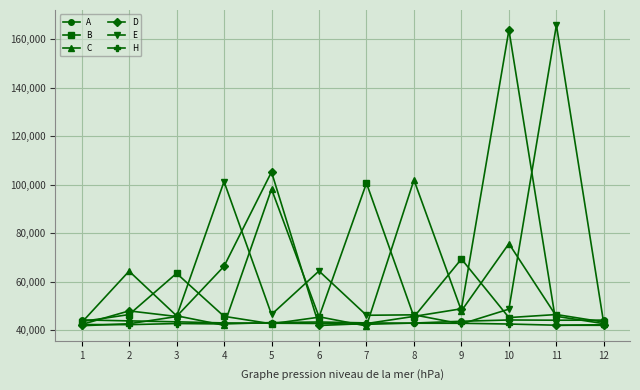

Is this an area chart (filled region under the line)?

No